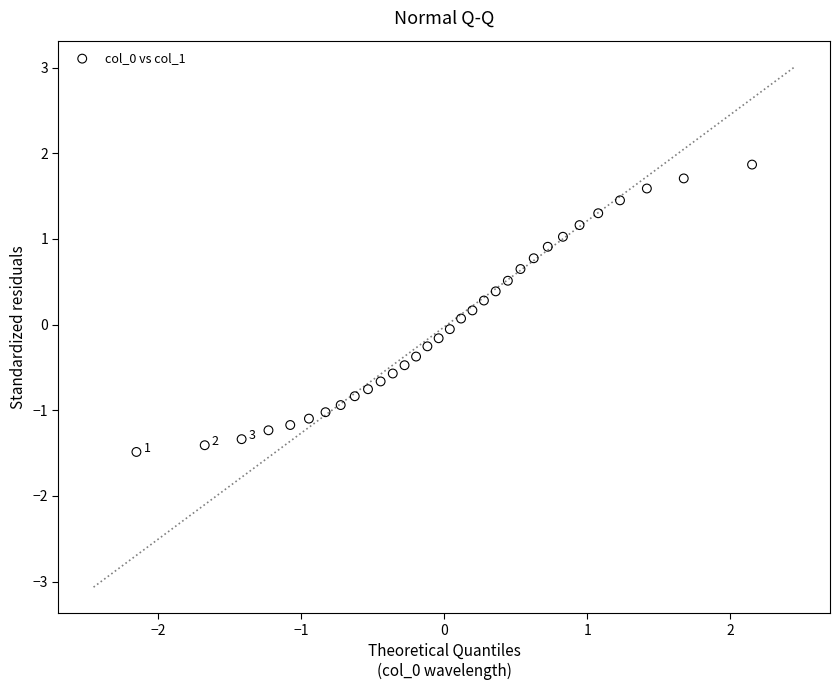

Count the number of points in this scatter plot.

32